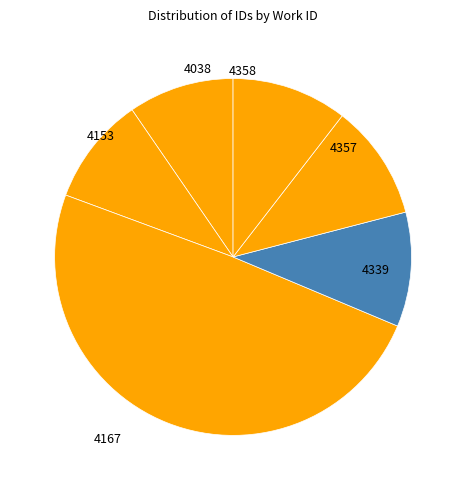

Which category has the smallest portion of the pie?

4038